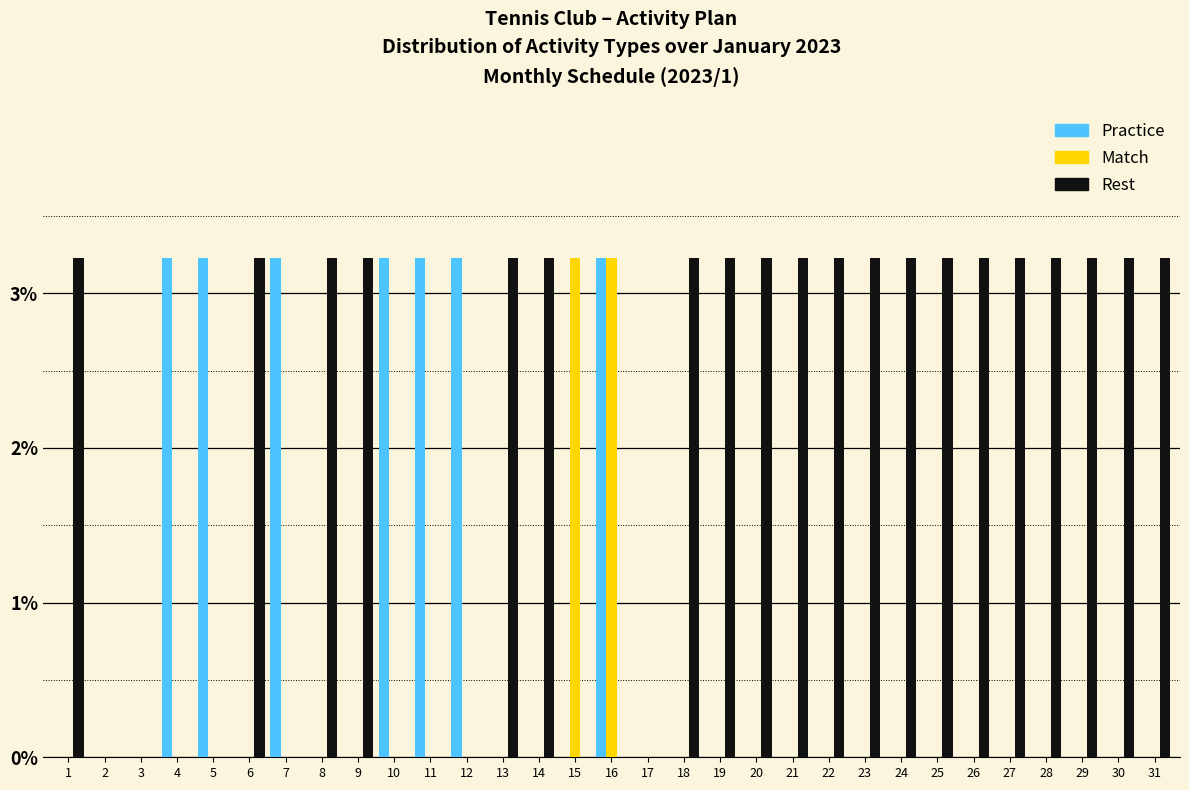

The value of Practice at 20 is 1.0. True or false?

False